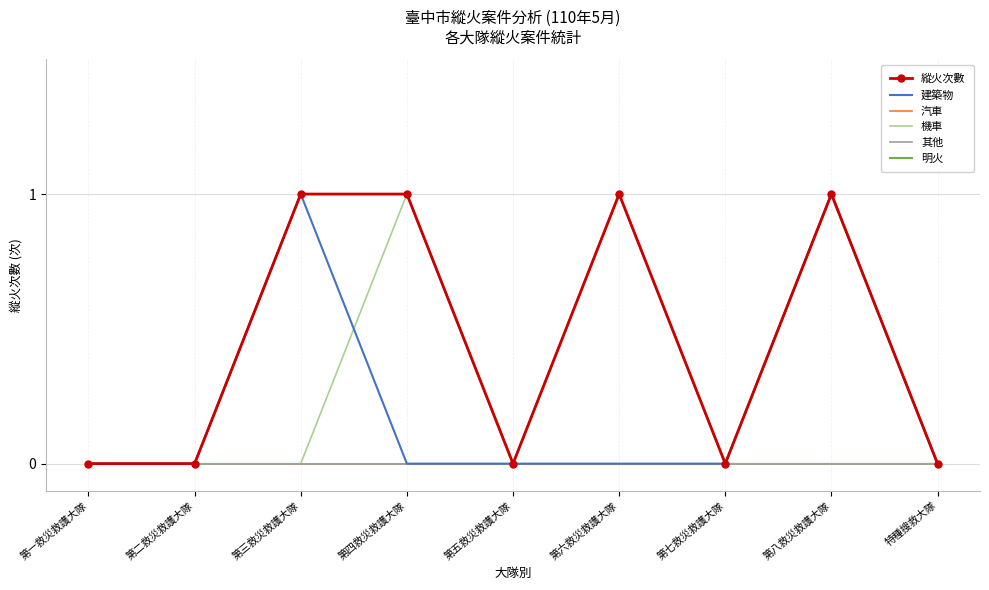

In 縱火次數, how many points are higher than both neighbors (excluding endpoints)?

2